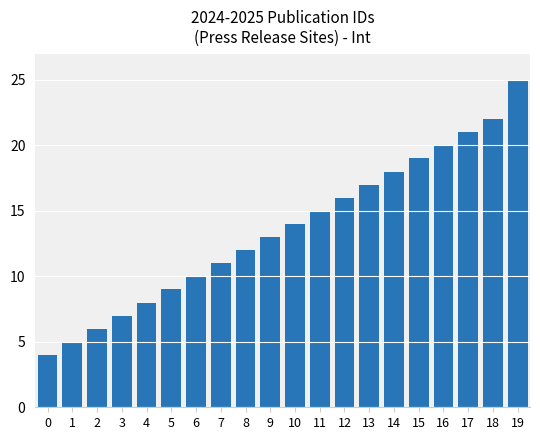

Between 4 and 17, which is larger?

17